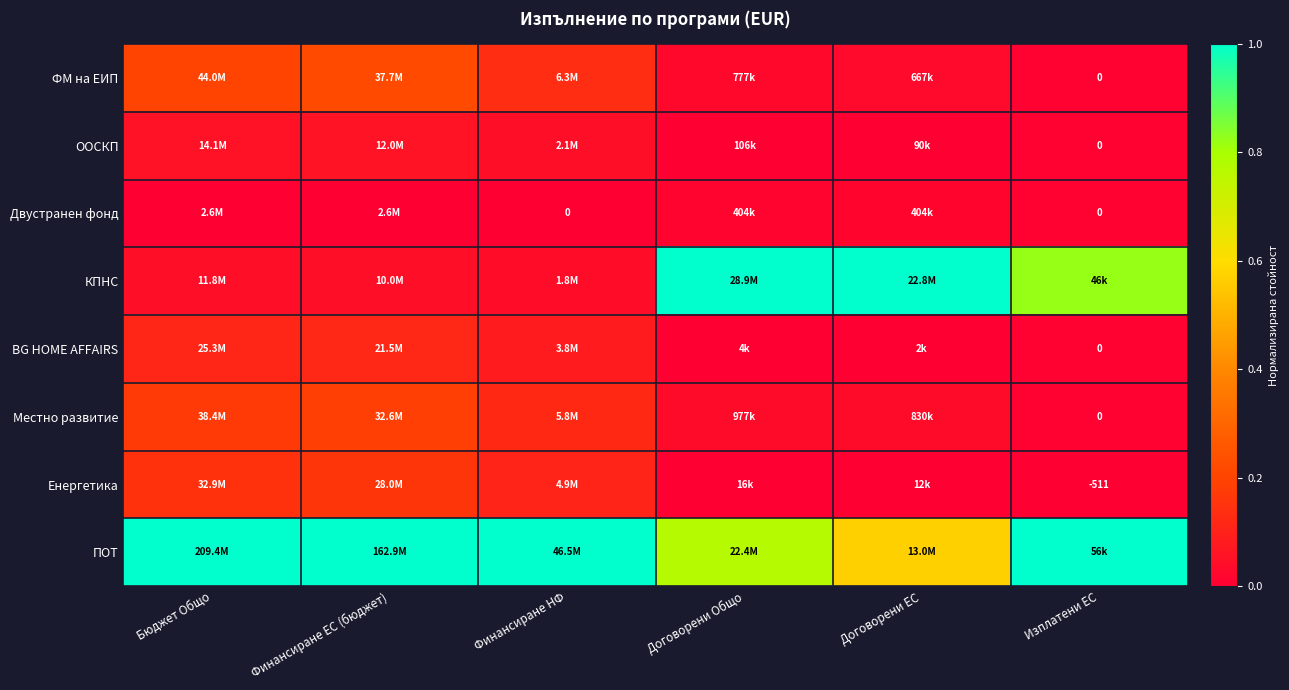

The value of BG HOME AFFAIRS at Изплатени ЕС is 0.0. True or false?

True